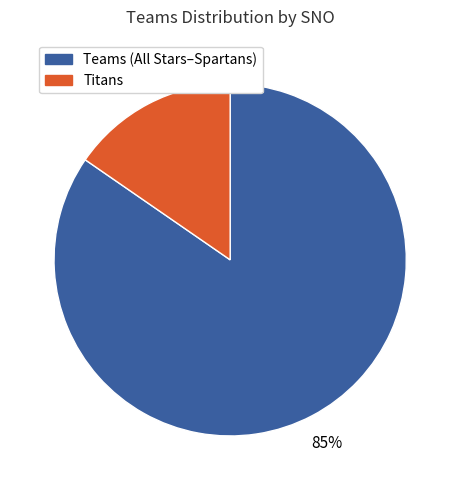

To the nearest percent, what is the average slice percentage?

50%